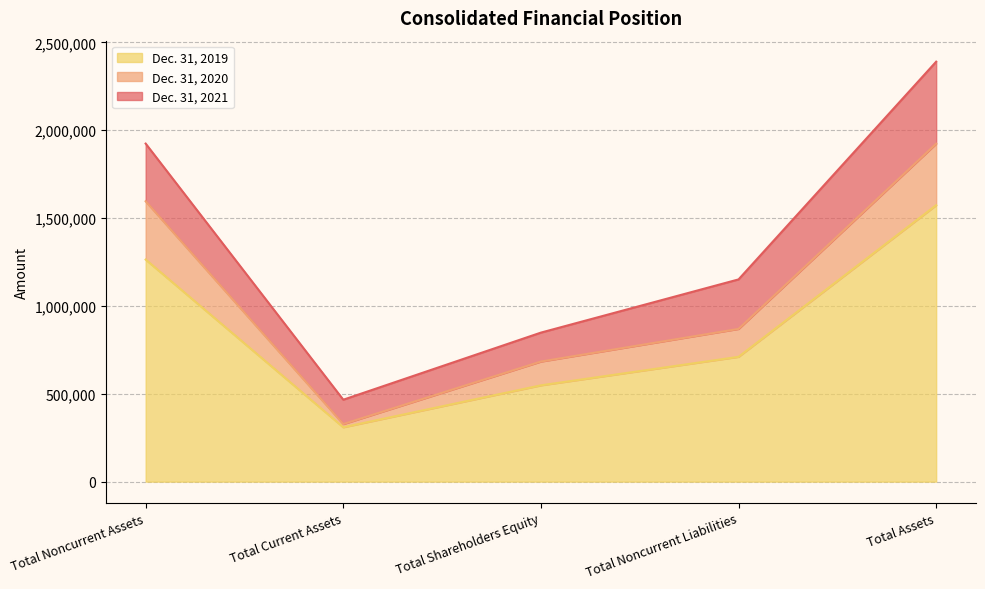

What is the label of the 2nd point from the left?

Total Current Assets